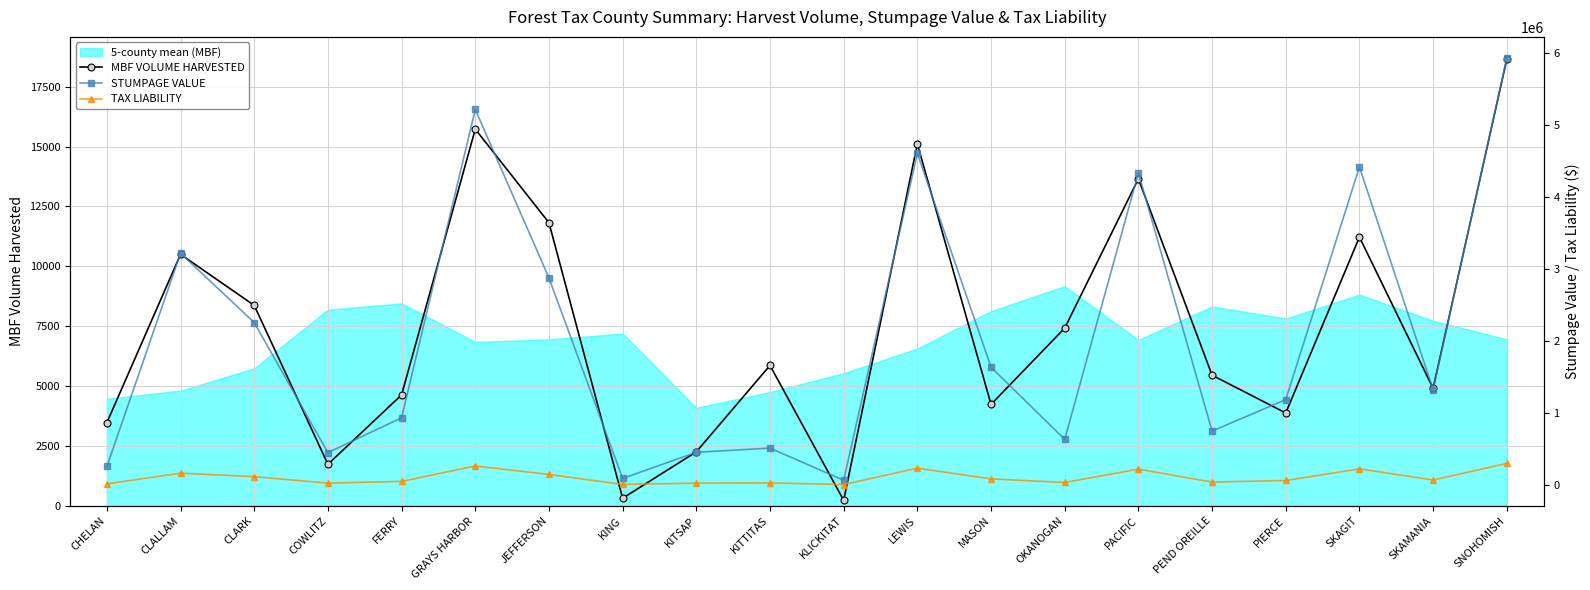

Is it true that MBF VOLUME HARVESTED equals 2254.0 at KITSAP?

True